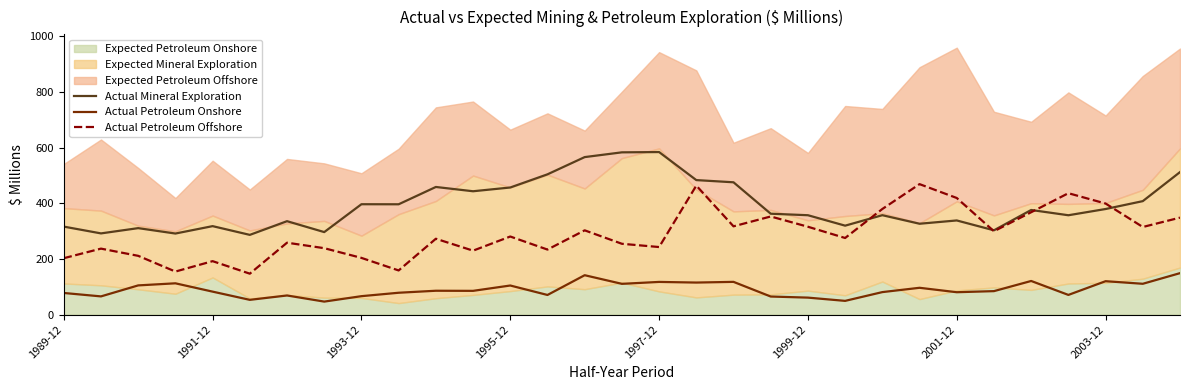

What position from the right is 17?

14